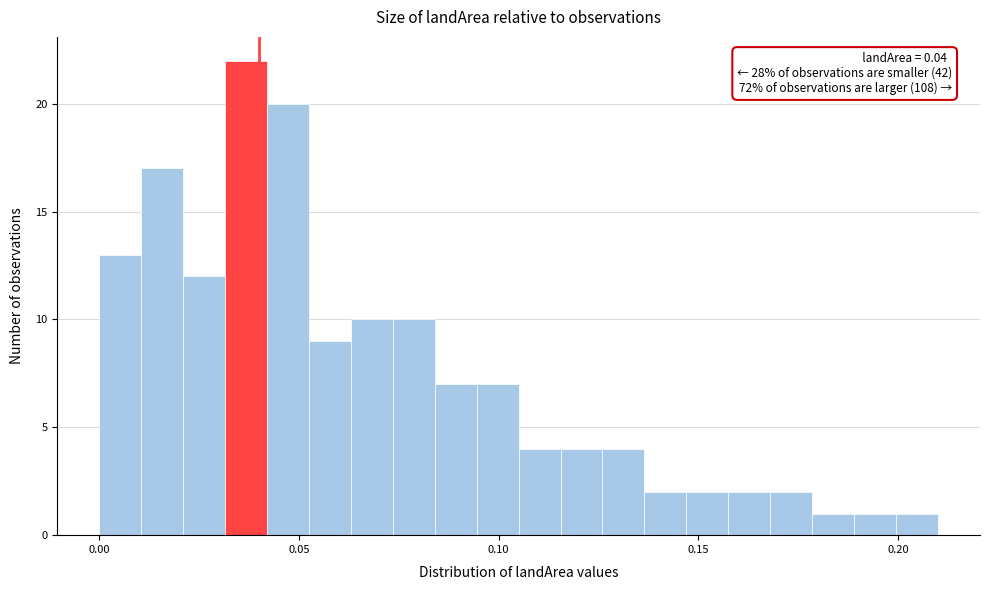

Around what value on the x-axis is the tallest bar? Give the approximate position of its centre, as read against the axis.

0.035